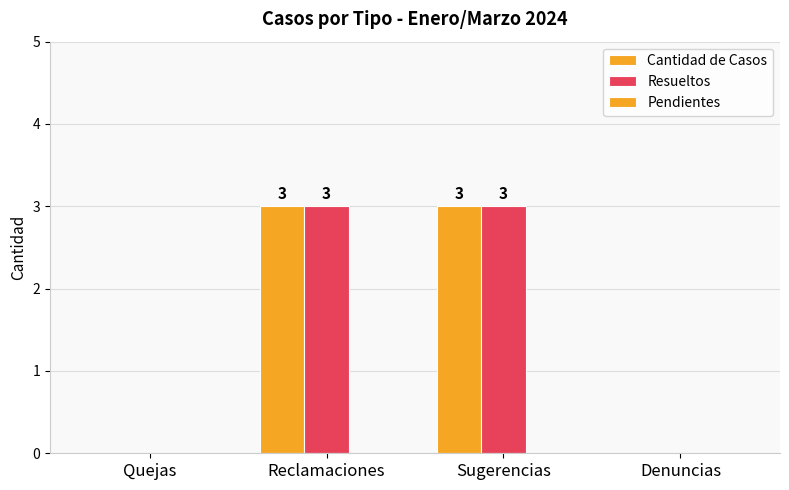

How many groups of bars are there?

4